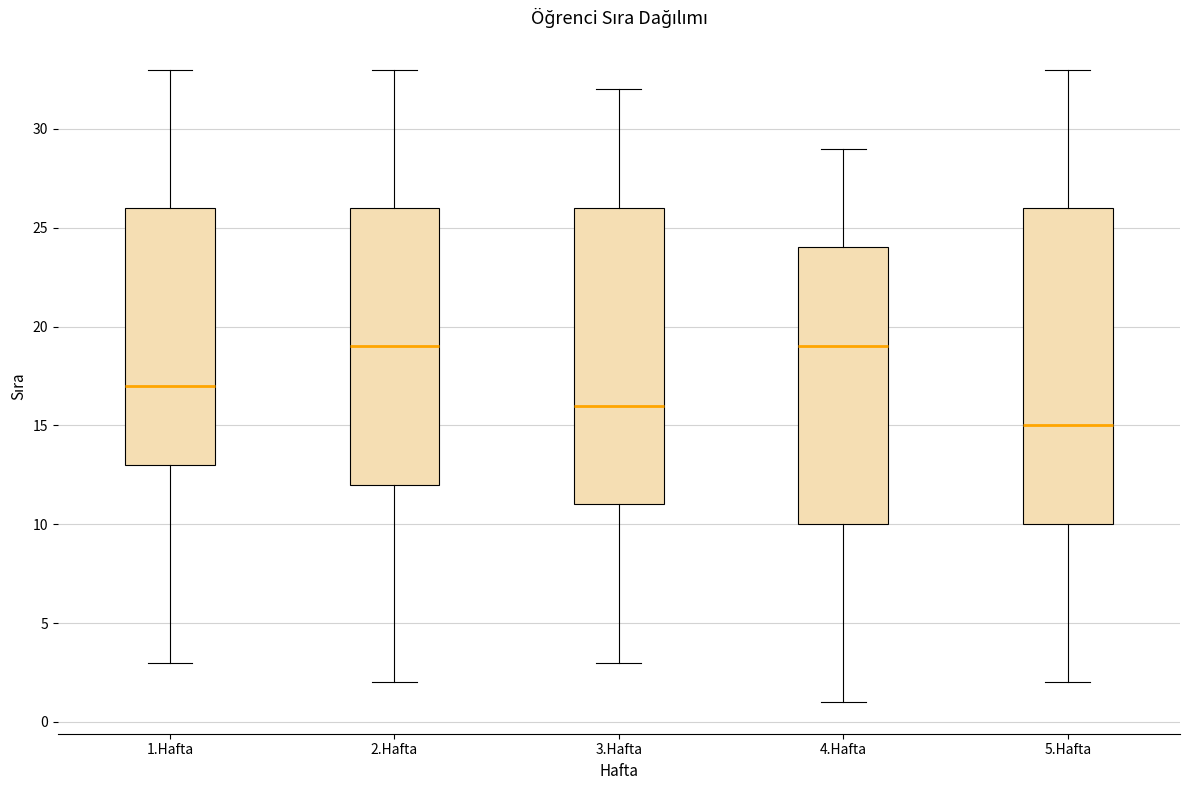

Which box has the lowest median line?

5.Hafta